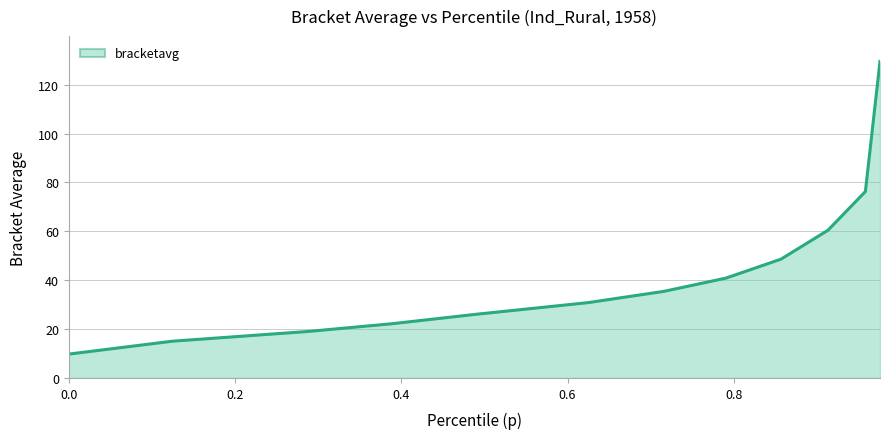

True or false: there are more than 0 points higher than both neighbors.

False